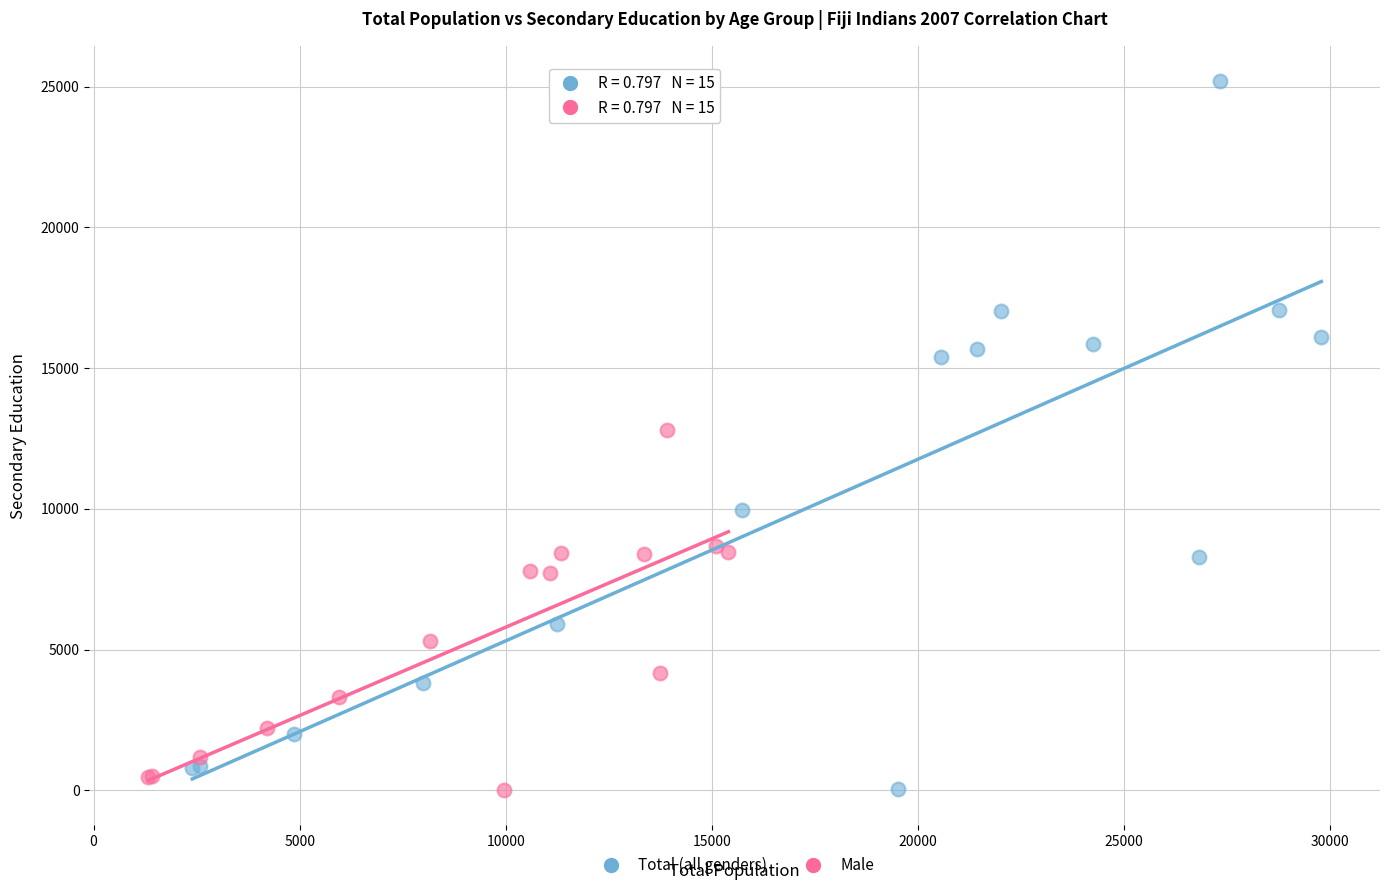

Which series contains the highest Y value?

Total (all genders)